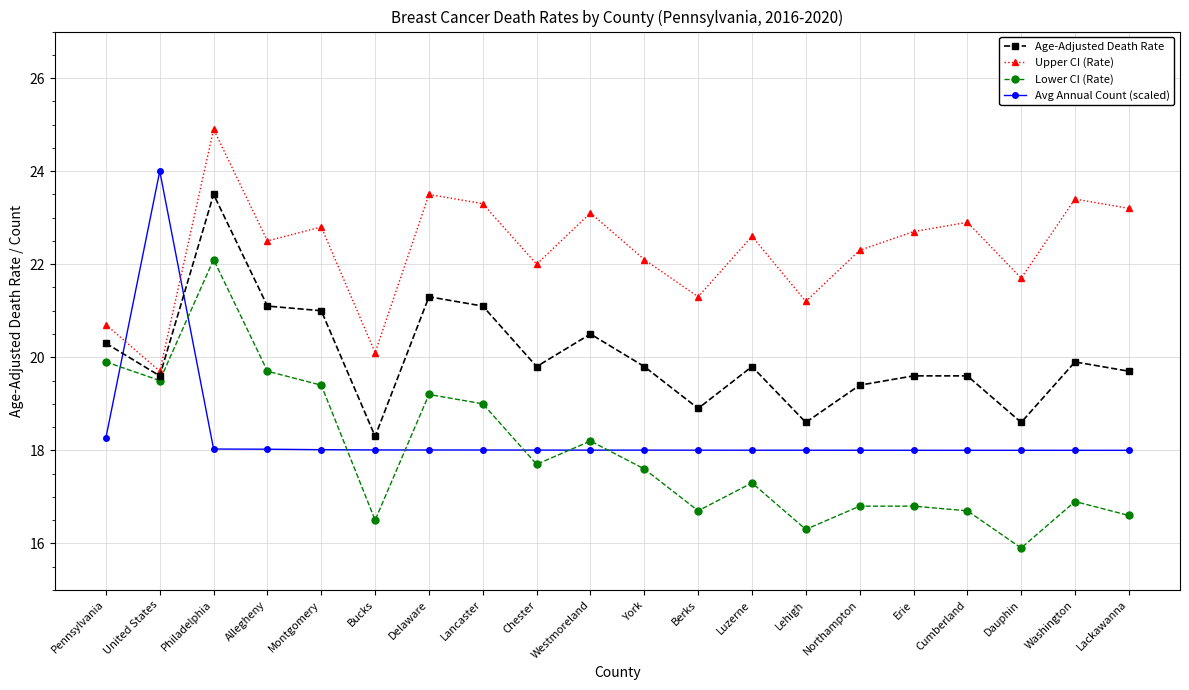

What are all the series names shown in the legend?

Age-Adjusted Death Rate, Upper CI (Rate), Lower CI (Rate), Avg Annual Count (scaled)